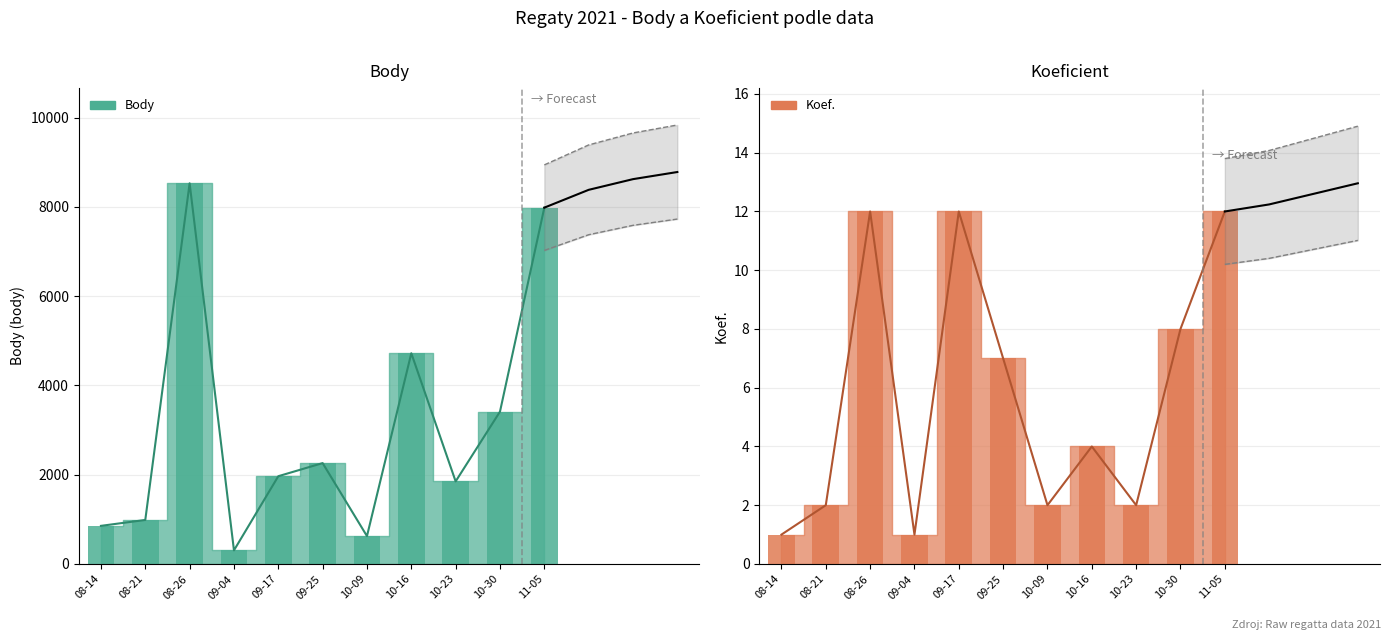

How many values in the Body series are below 1966?

5